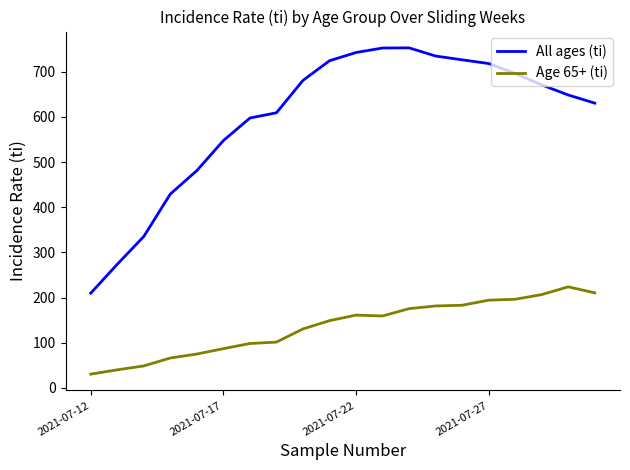

Which series has the largest total across all categories?

All ages (ti)